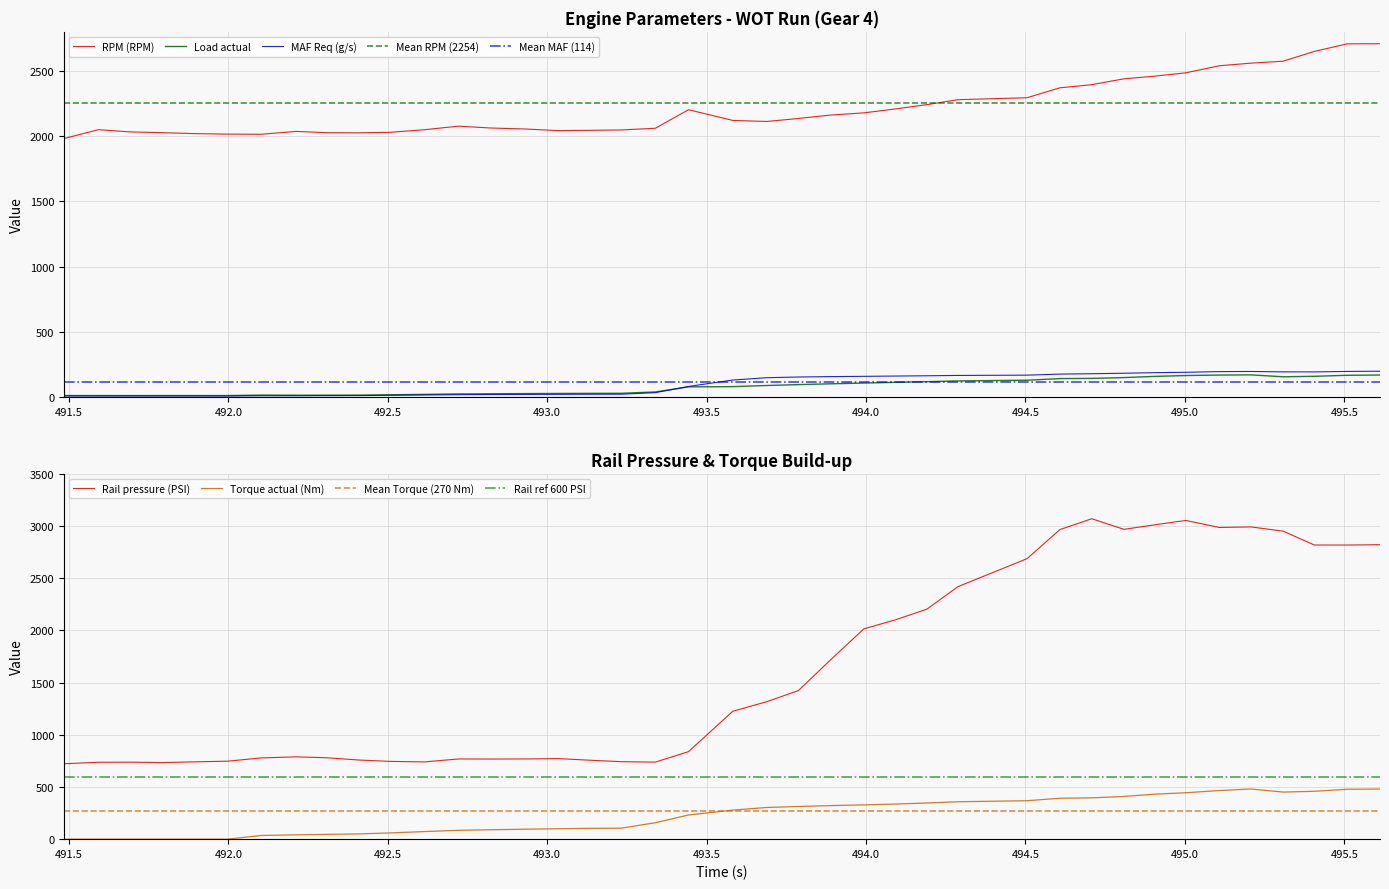

Reading left to right, list all the values displayed in this chart.

RPM (RPM): 1982.0	2050.0	2033.0	2027.0	2020.0	2016.0	2015.0	2037.0	2027.0	2026.0	2030.0	2050.0	2077.0	2063.0	2055.0	2043.0	2045.0	2048.0	2061.0	2203.0	2121.0	2113.0	2136.0	2162.0	2179.0	2209.0	2242.0	2280.0	2295.0	2371.0	2395.0	2440.0	2460.0	2486.0	2540.0	2560.0	2575.0	2650.0	2708.0	2709.0
MAF Req (g/s): 8.6	8.6	8.7	8.6	8.6	8.6	10.3	10.1	11.0	11.6	13.7	16.2	18.5	20.0	20.8	21.4	21.9	22.4	34.1	81.7	131.0	148.8	154.1	157.2	159.3	161.5	163.6	166.1	168.4	176.4	179.4	183.0	187.4	190.4	195.6	196.6	193.7	193.3	196.9	198.5
Rail pressure (PSI): 722.5	736.8	737.7	734.0	740.7	747.3	778.5	788.6	780.1	758.5	745.2	740.3	768.5	767.7	768.6	772.1	757.4	742.5	738.5	838.4	1225.6	1317.7	1424.1	1716.3	2014.9	2101.6	2204.4	2419.1	2687.9	2966.3	3070.5	2968.6	3011.4	3054.1	2986.7	2991.8	2951.6	2818.6	2818.2	2821.6
Torque (Nm): 0.0	0.0	0.0	0.0	0.0	0.0	35.4	41.7	45.7	50.4	59.9	72.8	84.8	90.1	95.5	99.8	103.4	105.1	157.4	231.5	278.5	303.7	313.2	321.5	328.5	336.4	346.7	358.5	368.3	392.0	395.8	409.2	431.0	444.7	465.9	480.5	451.3	458.6	477.8	480.4
Load actual: 12.1	11.8	11.7	11.8	11.8	11.7	15.5	14.4	14.8	15.4	17.9	21.0	24.3	25.7	27.0	28.0	28.9	29.4	39.5	78.4	80.5	89.0	95.8	101.9	107.8	113.2	118.3	124.1	129.5	142.0	143.5	149.7	158.8	165.3	169.0	170.5	155.9	159.5	167.3	169.3